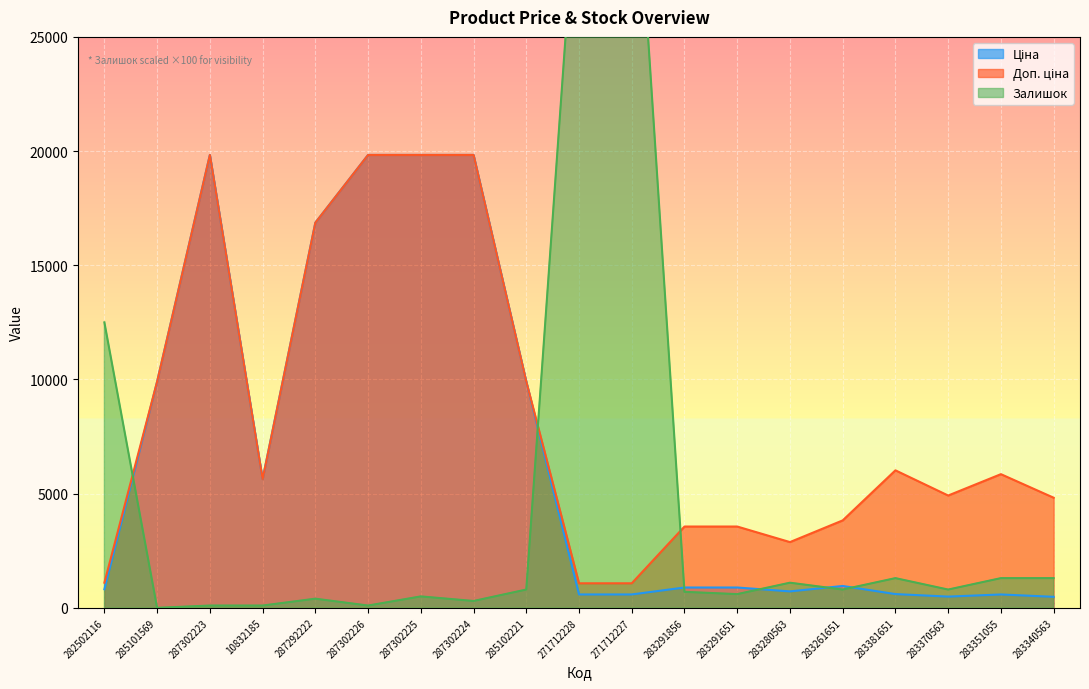

At which label is Доп. ціна closest to 10452?

285101569